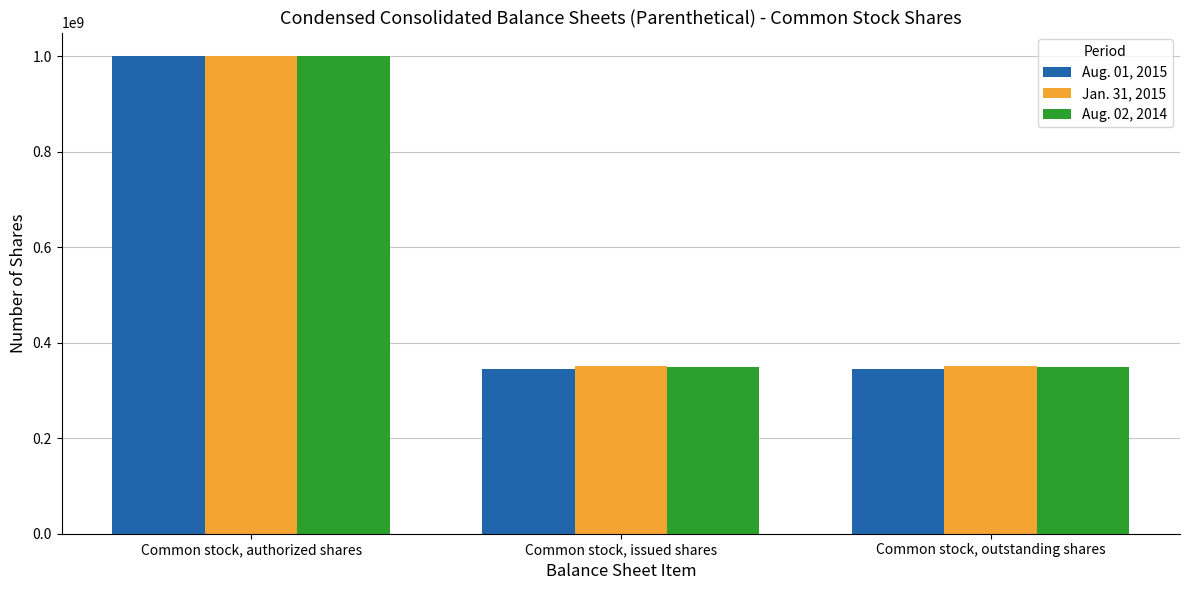

Between Common stock, authorized shares and Common stock, outstanding shares, which series saw the biggest shift?

Aug. 01, 2015